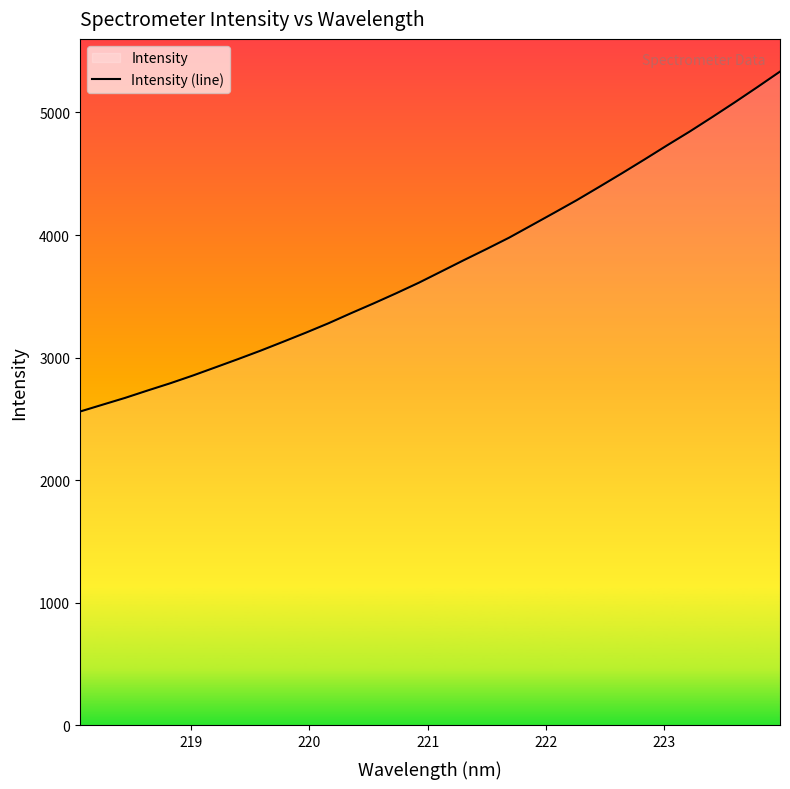

What is the greatest value displayed?

5332.8